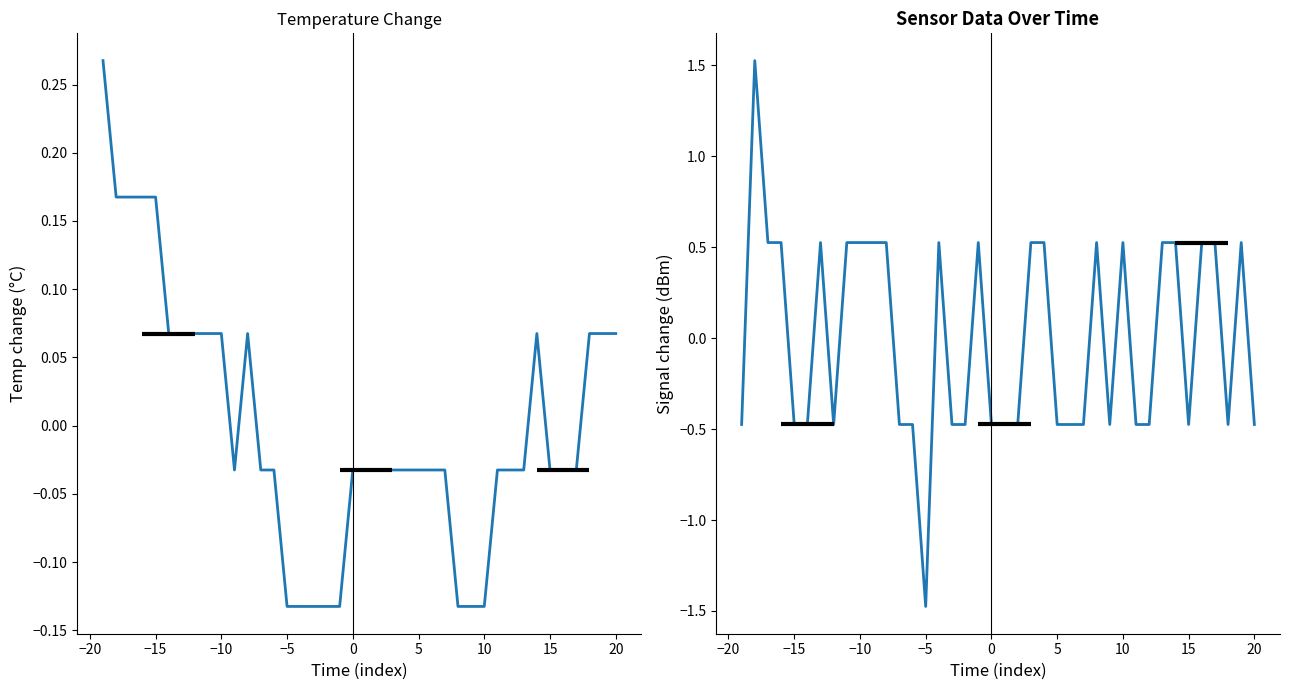

True or false: Temp has a value of 0.3 at −20.

False